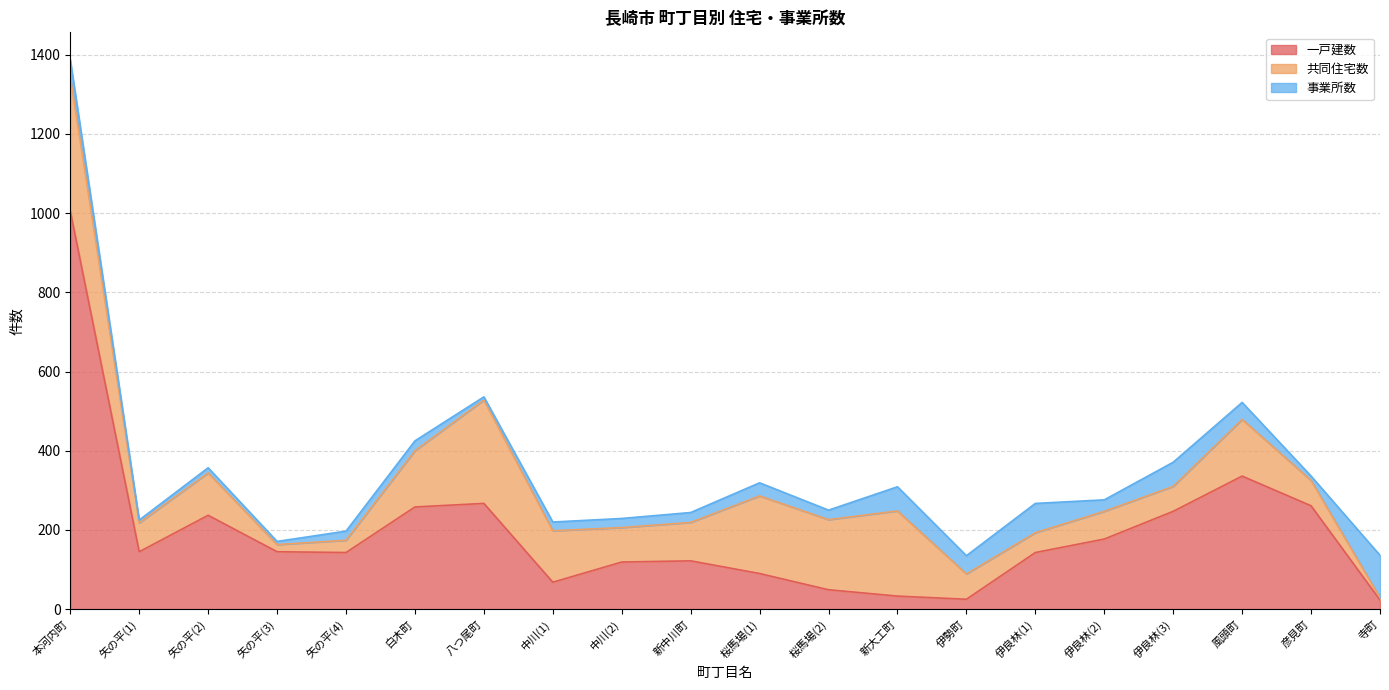

How many lines are shown in the chart?

3